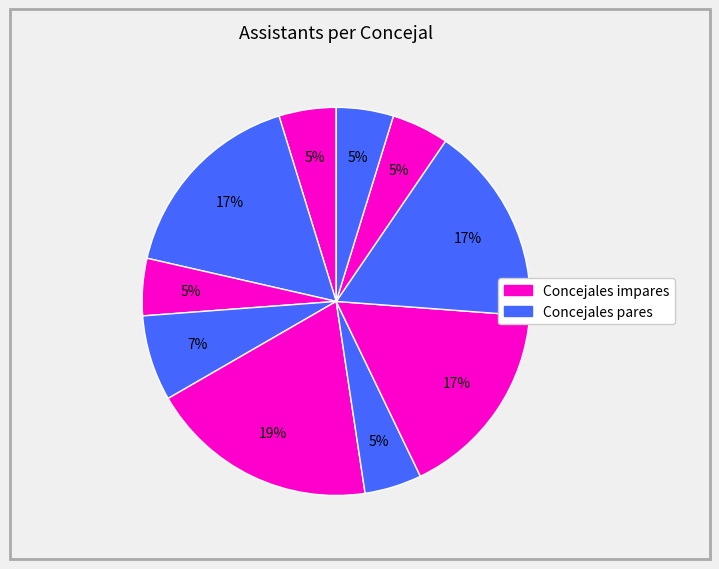

To the nearest percent, what is the average slice percentage?

10%